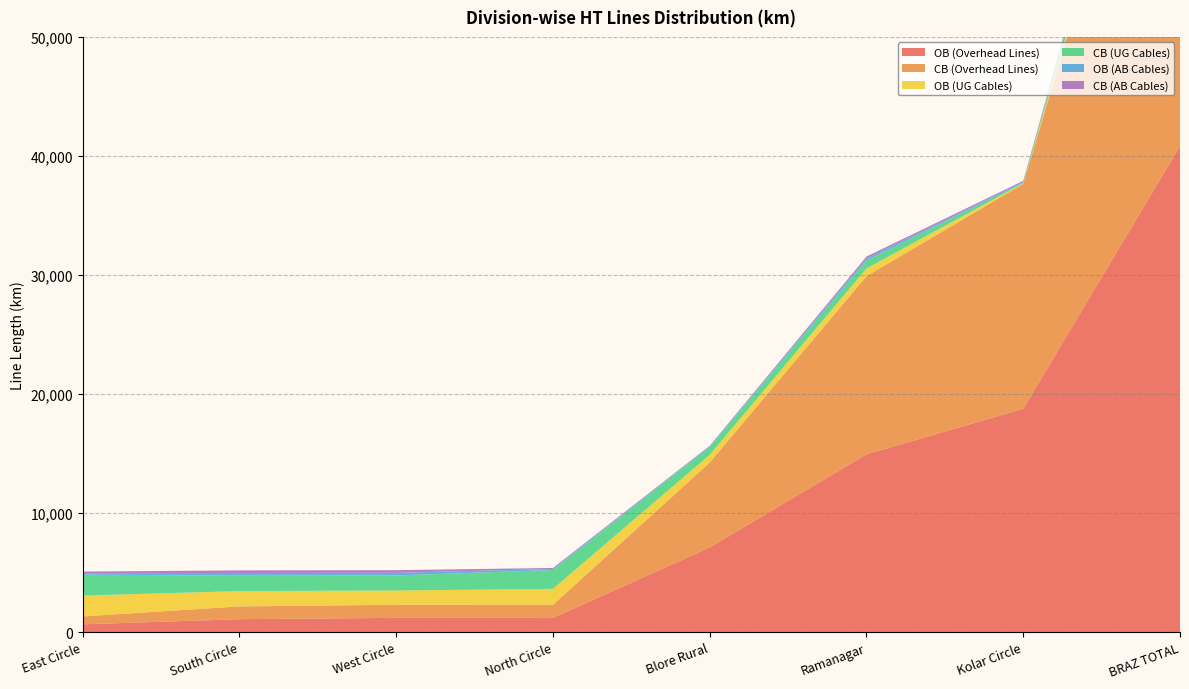

Reading left to right, extract all data points from this chart.

OB (Overhead Lines): 664.0	1094.1	1205.8	1200.8	7118.8	14942.5	18767.8	40829.1
CB (Overhead Lines): 664.0	1076.2	1098.3	1102.8	7129.7	14962.7	18887.9	40980.3
OB (UG Cables): 1751.8	1283.5	1201.6	1336.1	651.9	647.9	50.1	1349.9
CB (UG Cables): 1756.8	1296.3	1262.5	1588.2	661.5	672.0	50.1	1383.7
OB (AB Cables): 128.6	222.5	222.5	86.6	49.6	163.4	74.0	286.9
CB (AB Cables): 129.6	222.6	222.5	82.8	49.6	163.4	82.0	295.0